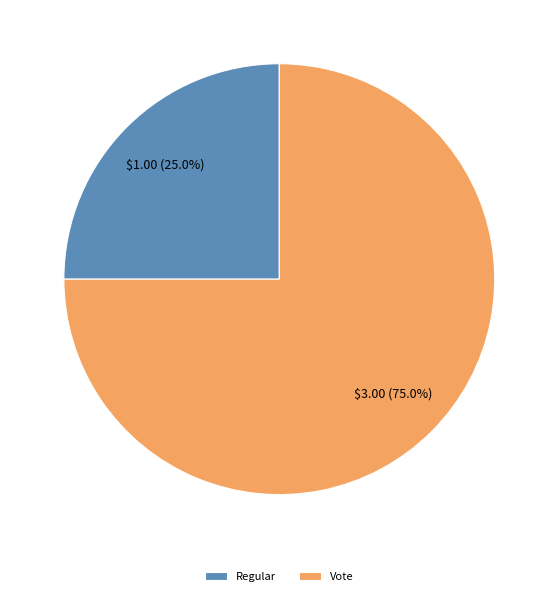

True or false: Regular accounts for 25% of the total.

True